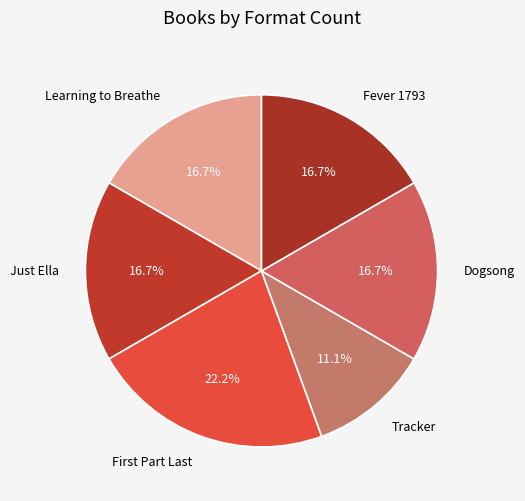

What is the largest slice in the pie chart?

First Part Last